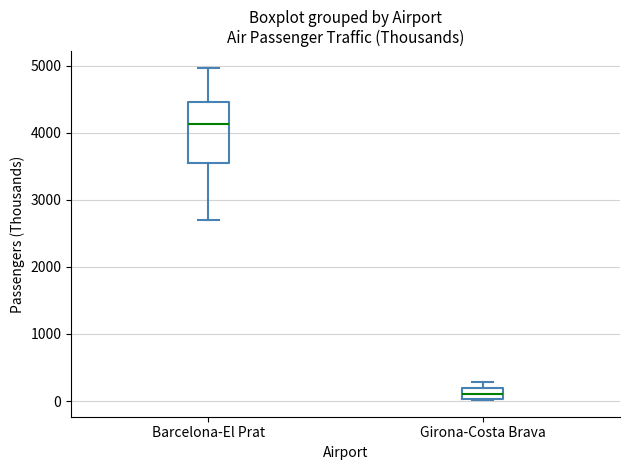

Comparing the boxes themselves (not the whiskers), which one is the tallest?

Barcelona-El Prat